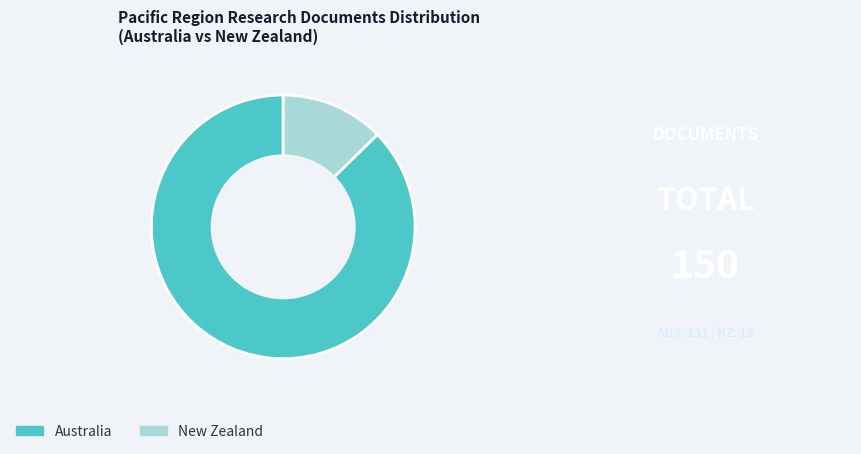

How many segments does this pie chart have?

2